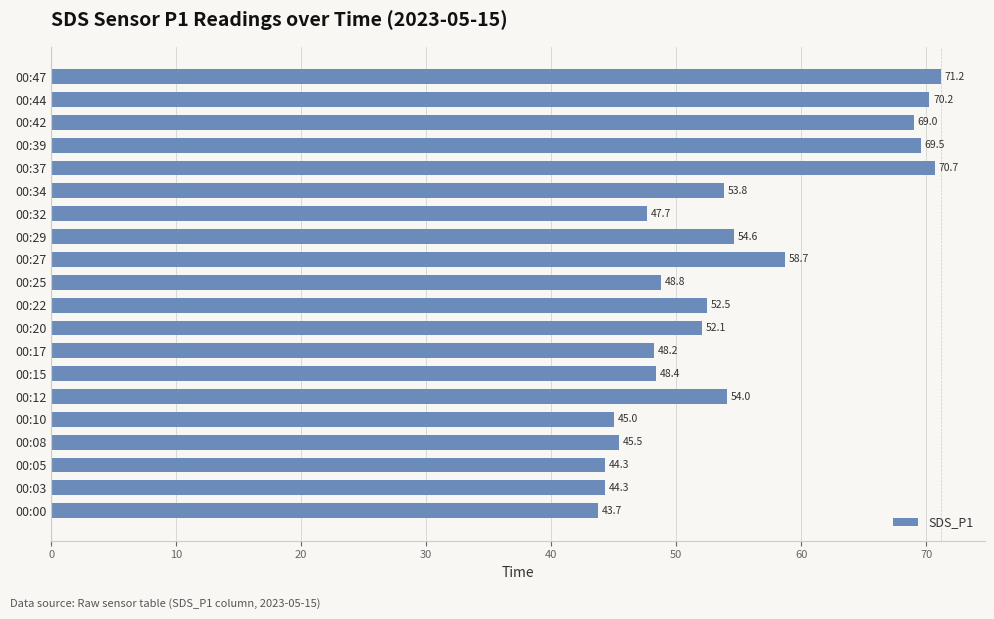

How many series are shown in this chart?

1